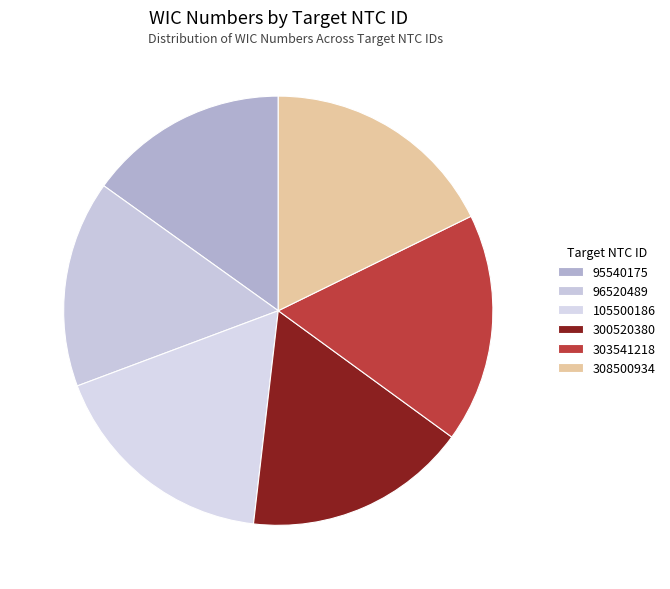

To the nearest percent, what portion does 303541218 represent?

17%